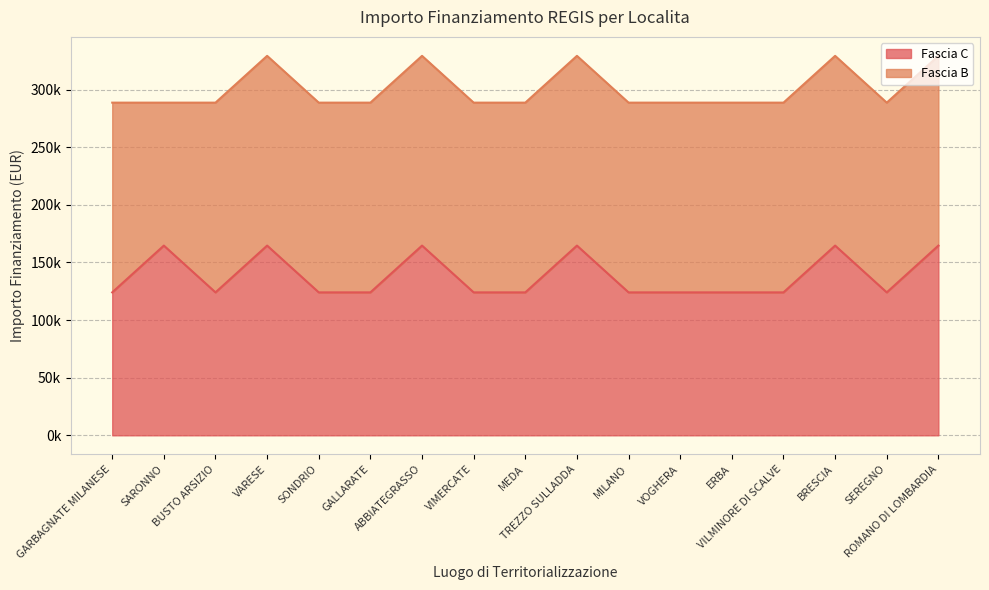

What position from the right is SONDRIO?

13